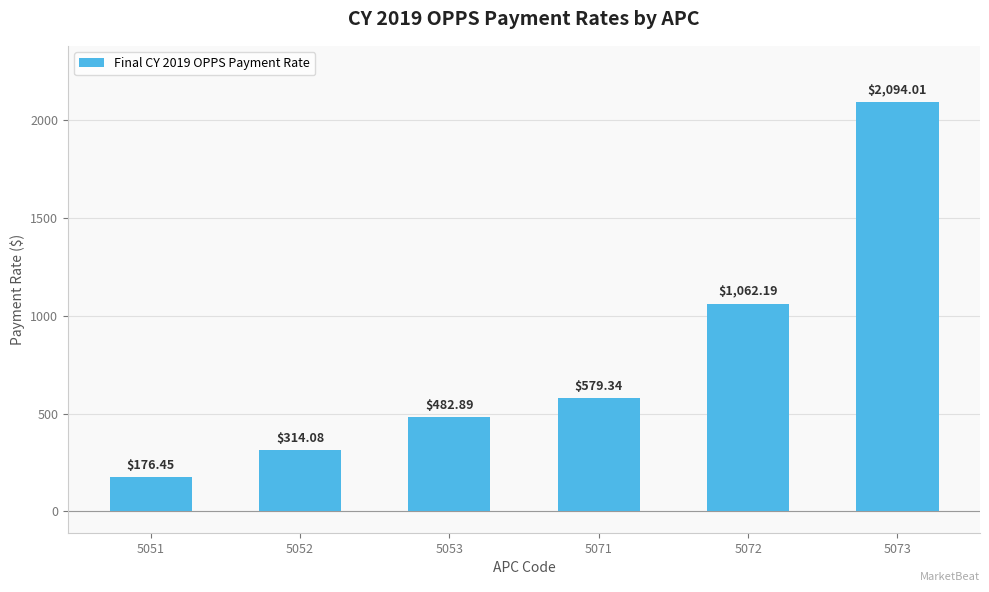

What is the sum of all values?

4709.0